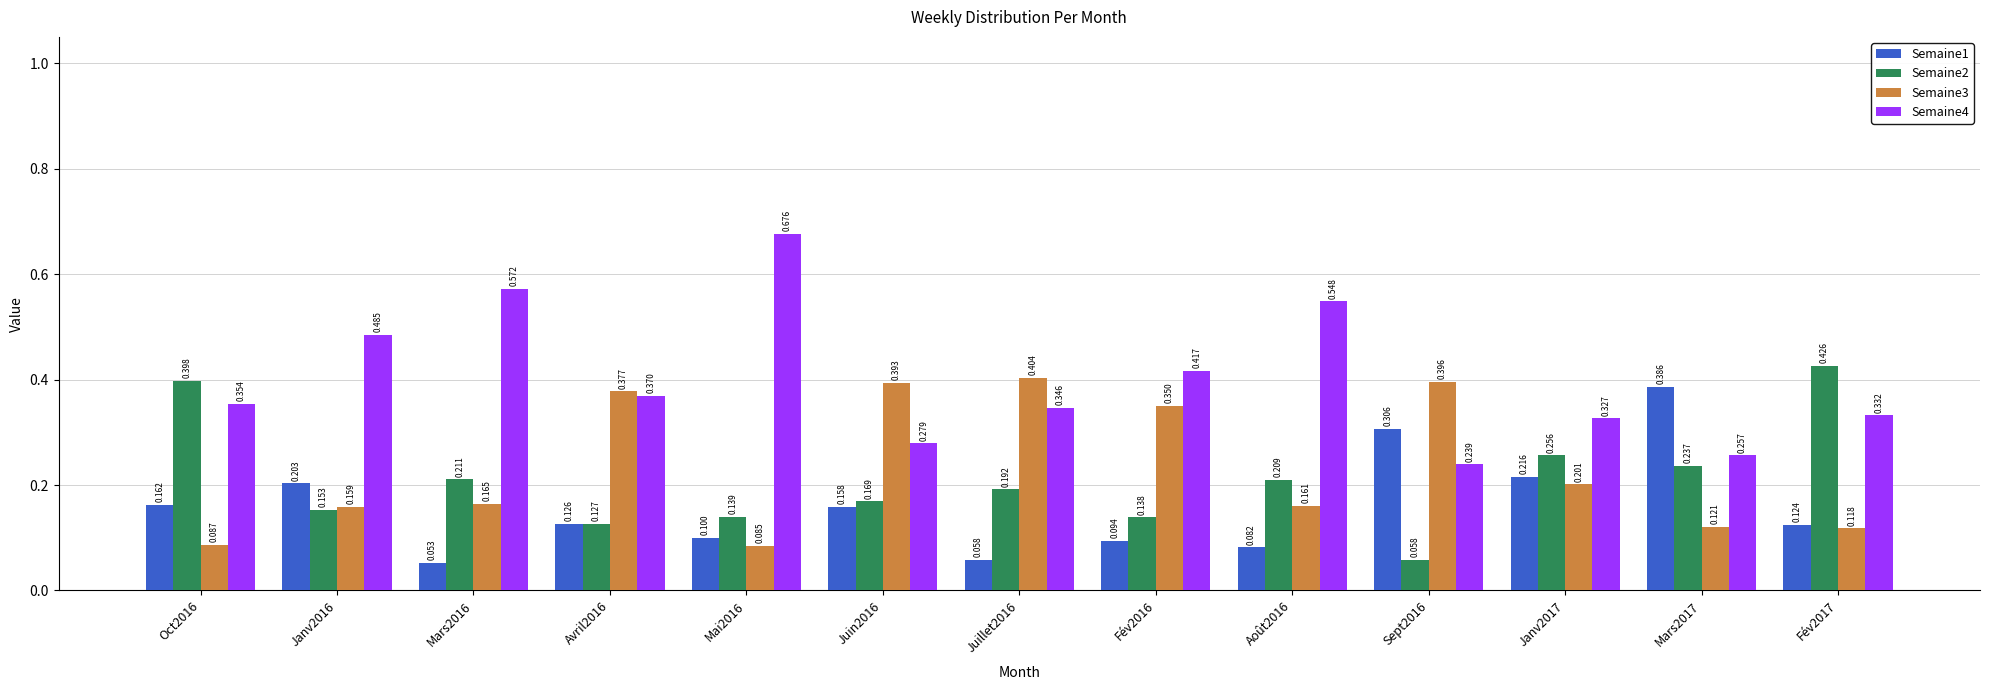

What is the sum of the Semaine4 values at Juillet2016 and Sept2016?

0.6